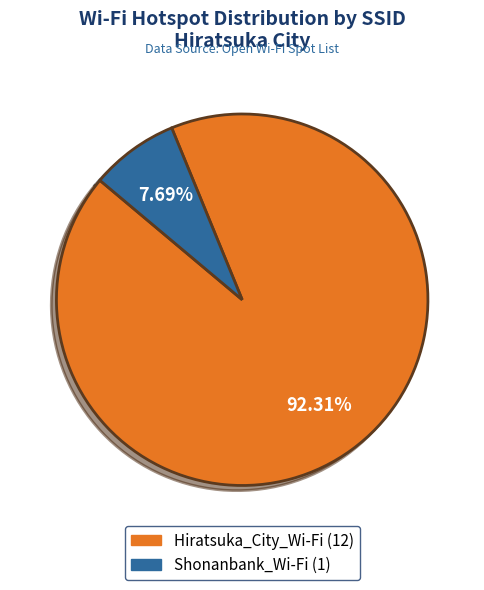

To the nearest percent, what portion does Hiratsuka_City_Wi-Fi represent?

92%